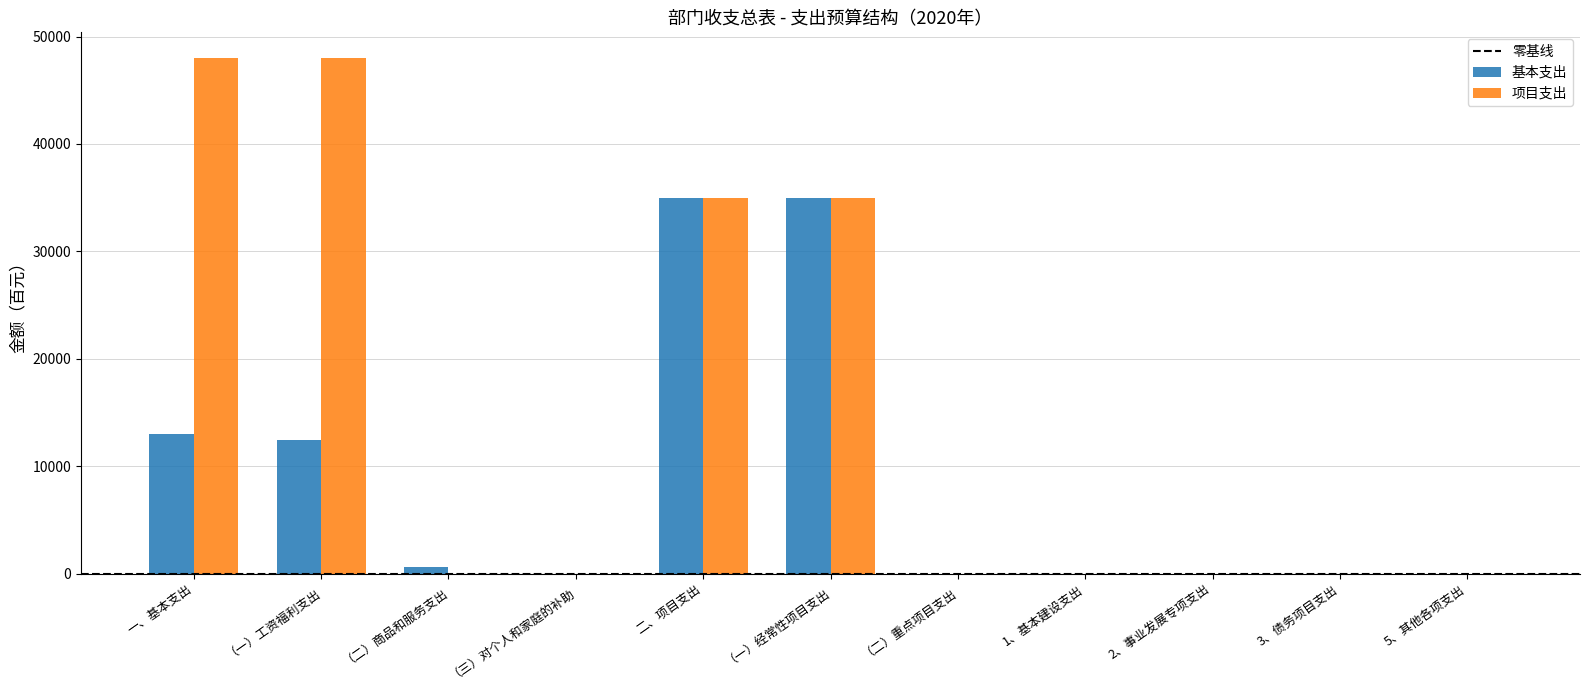

What is the sum of the 项目支出 values at 一、基本支出 and （一）工资福利支出?

95985.5